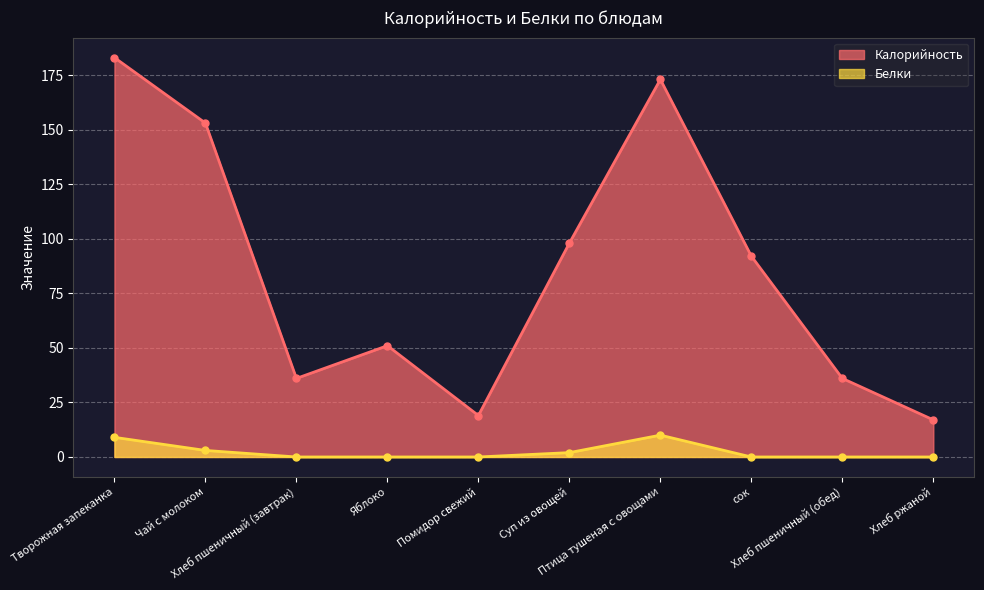

What position from the left is сок?

8